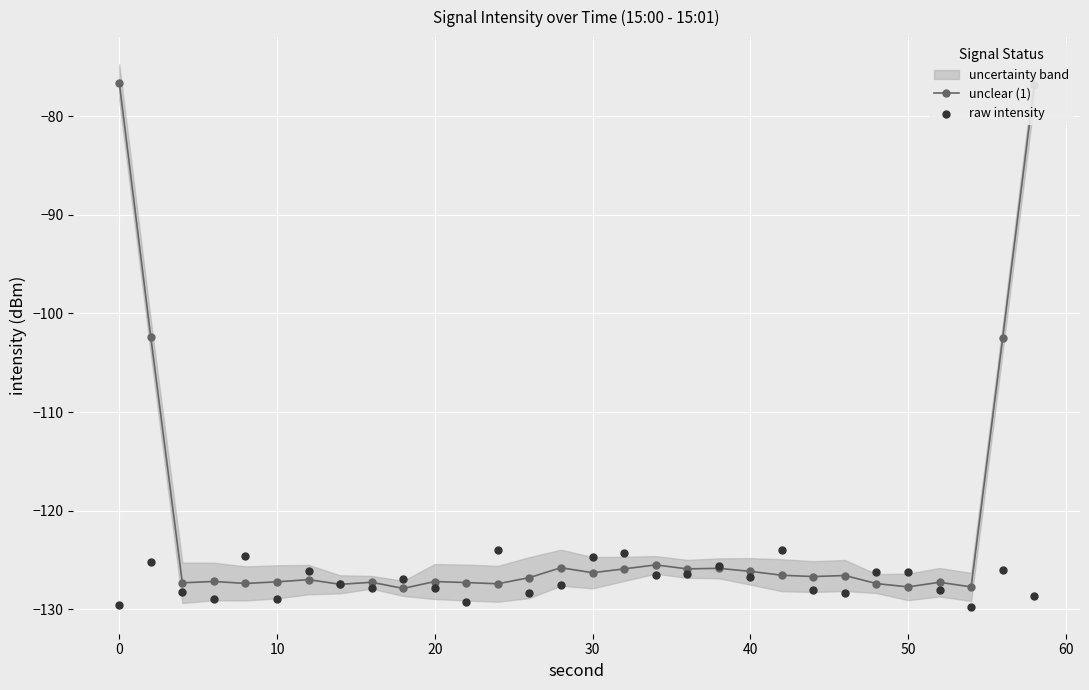

What is the total value across all series at 10?

-255.6